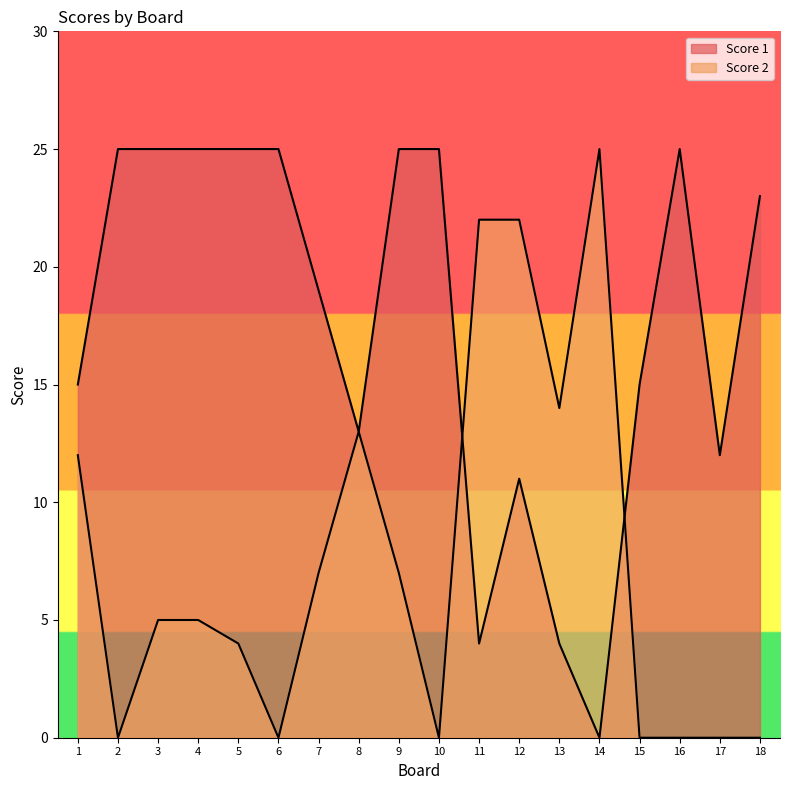

Rank the series by their average value, from lowest to highest.

Score 2, Score 1